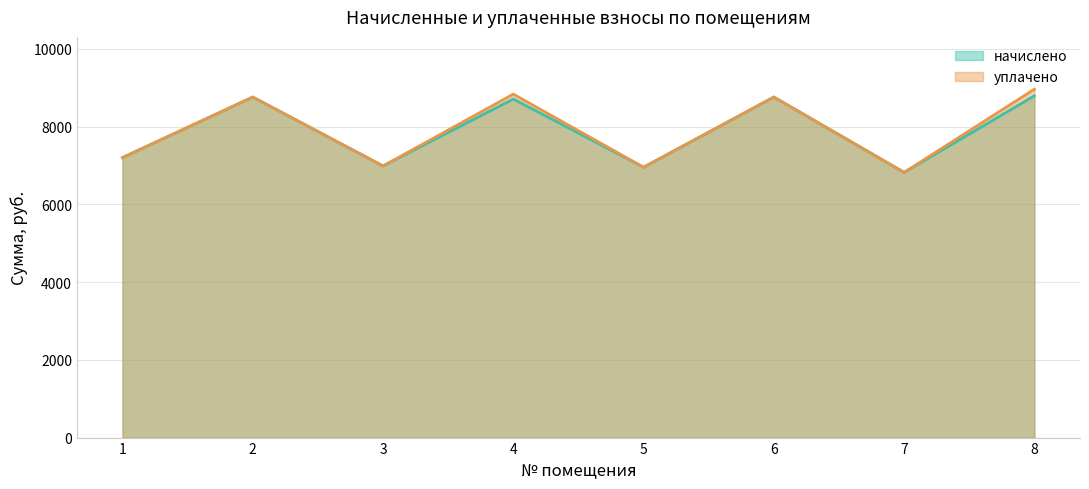

At which category is the sum across all series the highest?

8